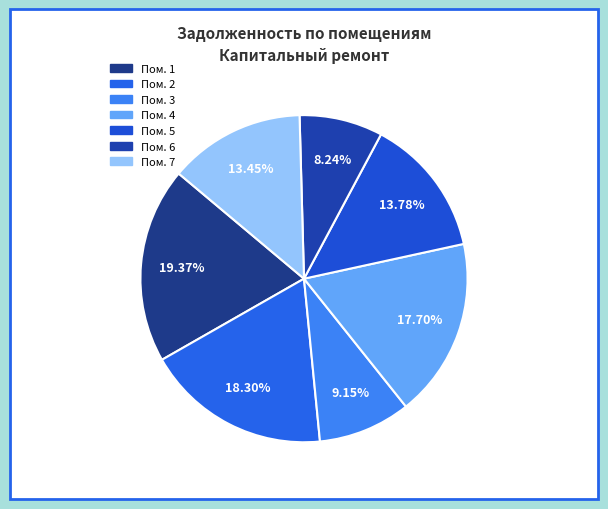

To the nearest percent, what is the difference between the largest and smallest slice percentages?

11%